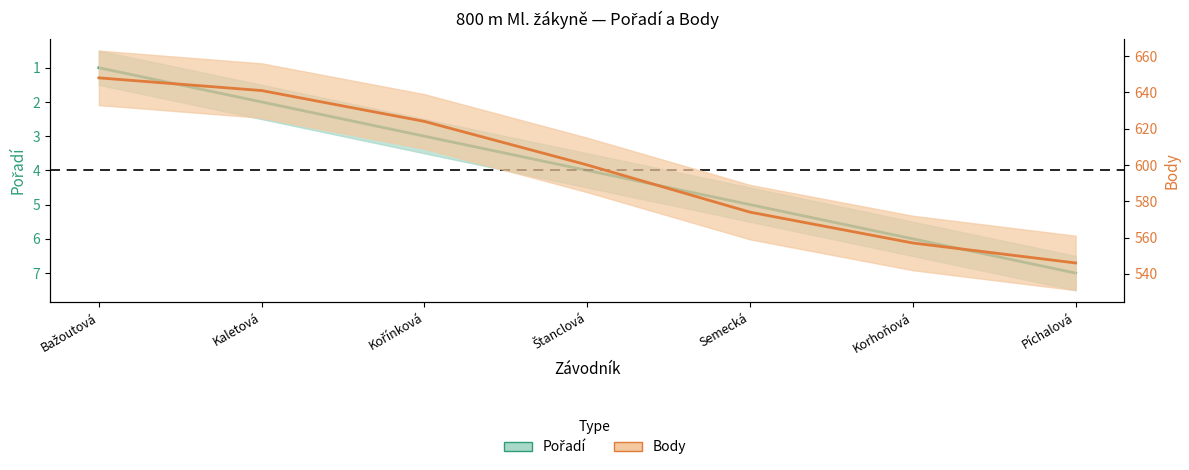

Between Kaletová and Semecká, which is larger?

Semecká